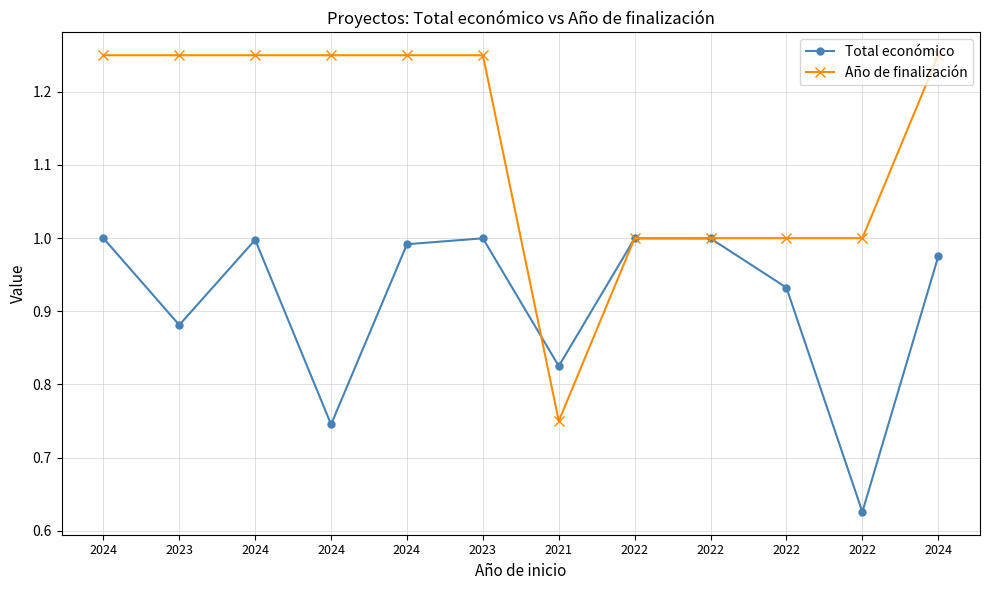

How many categories are shown in the chart?

12